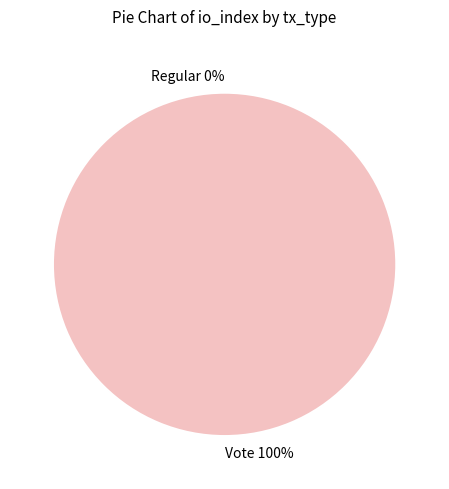

To the nearest percent, what is the difference between the Regular and Vote slice percentages?

100%